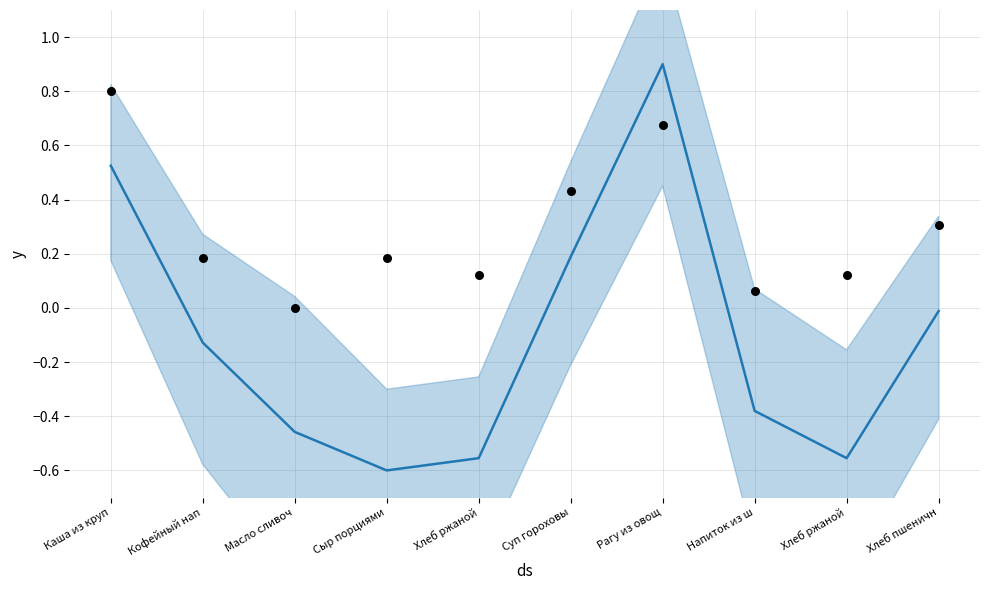

Which series has the widest spread of Y values?

Калорийность